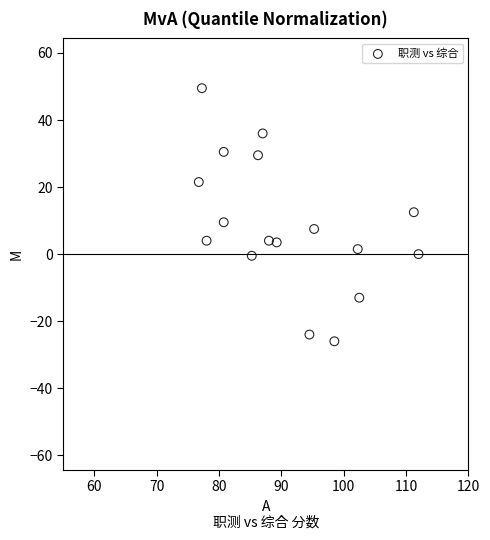

What is the range of Y values (max minus min)?

75.5